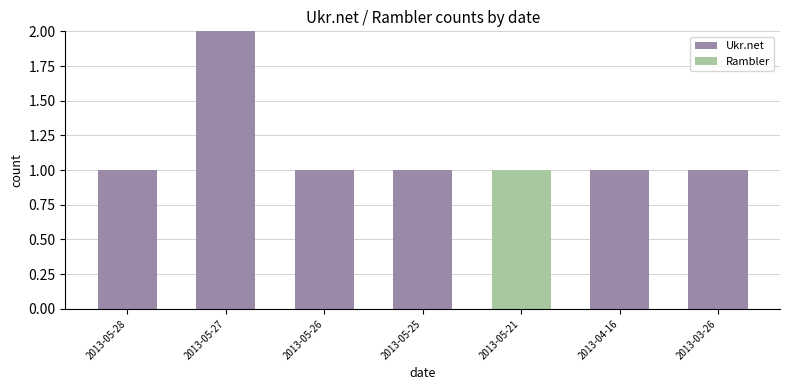

At which category is the sum across all series the highest?

2013-05-27